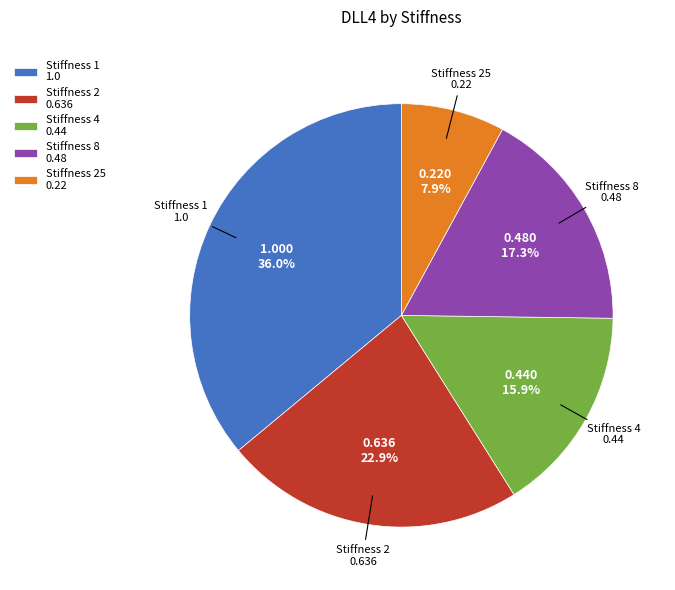

What is the ratio of the value at Stiffness 2 0.636 to the value at Stiffness 1 1.0?

0.6